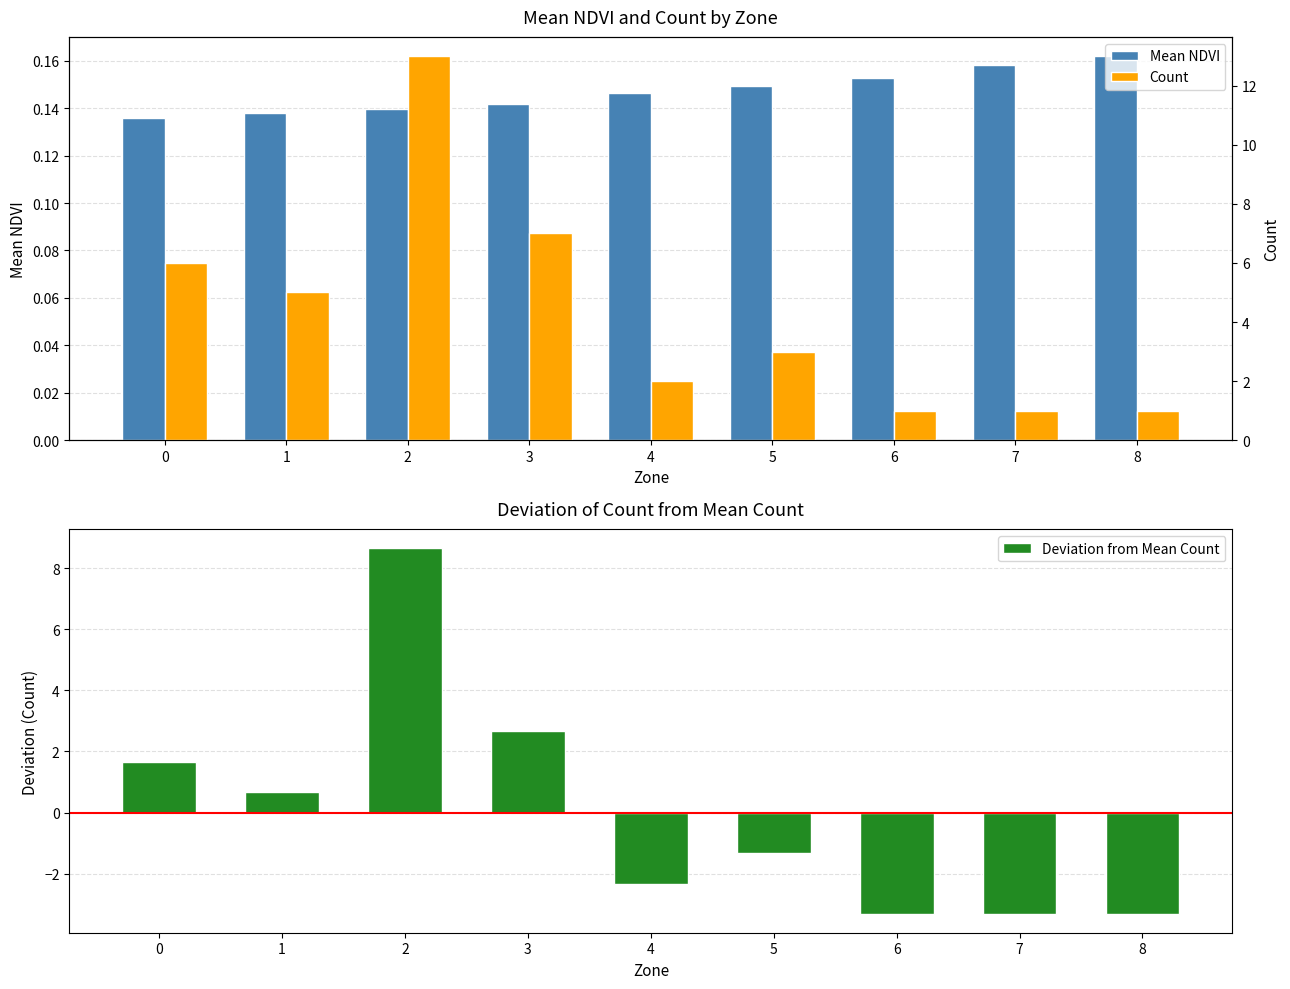

What is the sum of all Count values?

39.0